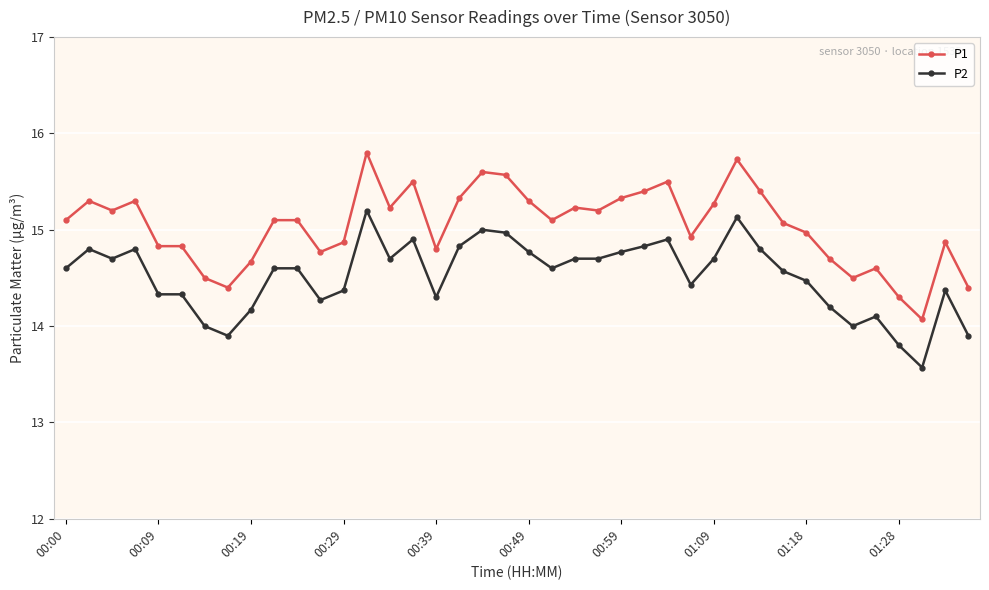

True or false: P2 and P1 intersect in this chart.

False